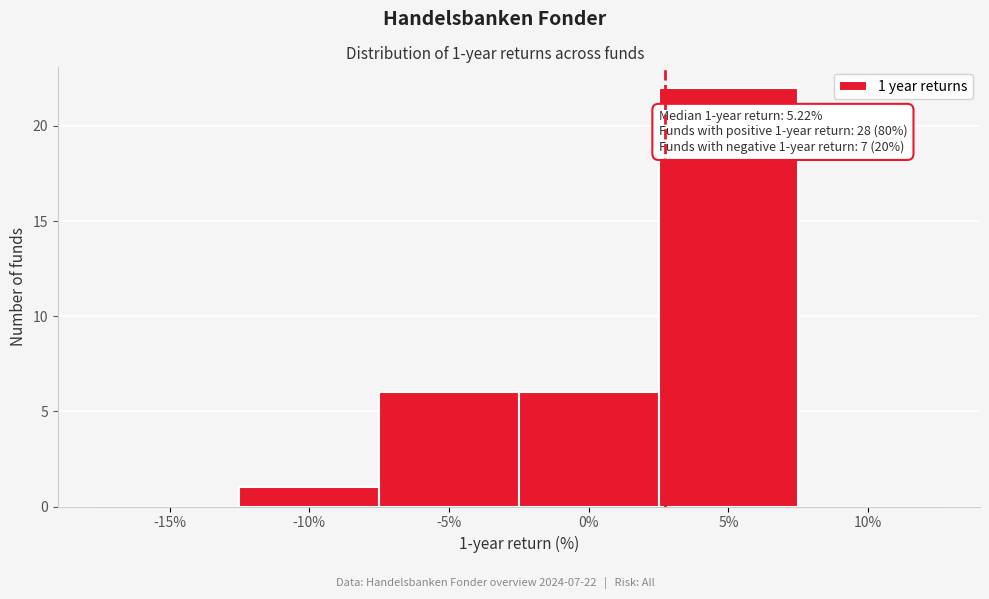

Reading left to right, transcribe all the data shown in this chart.

-15%=0	-10%=1	-5%=6	0%=6	5%=22	10%=0